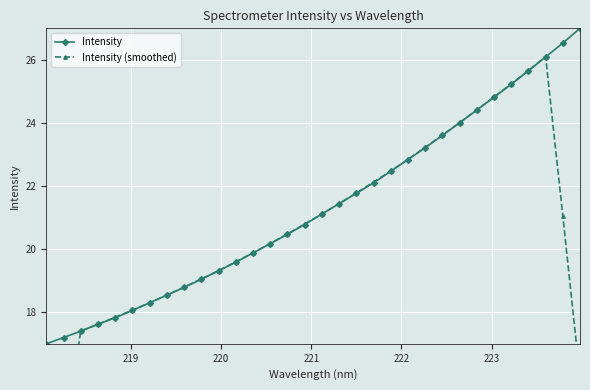

What is the average value of the Intensity series?

21.3